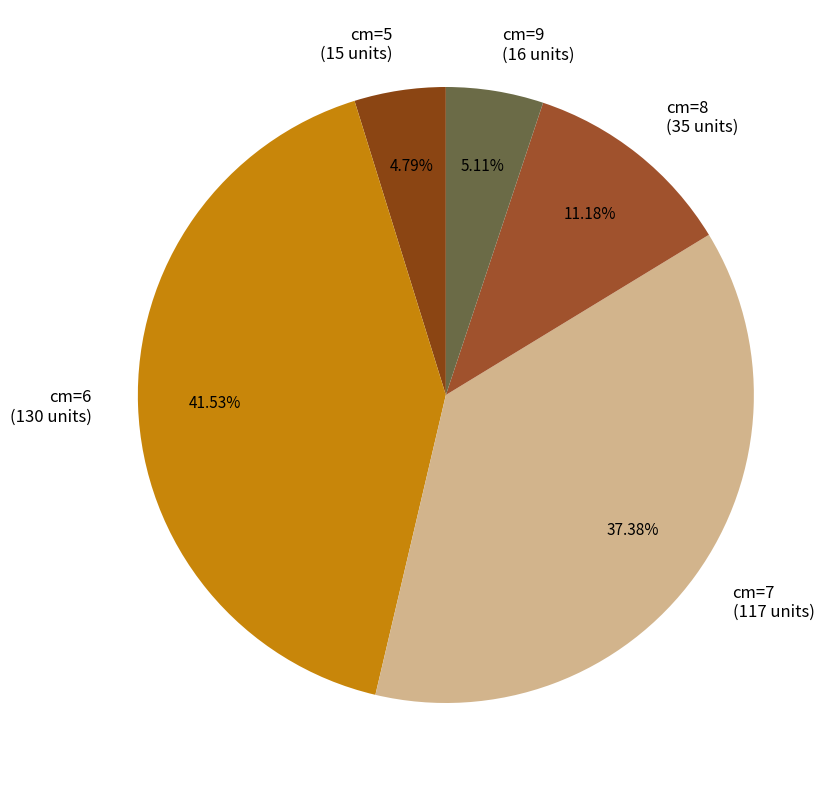

Is there a majority slice in this chart?

No